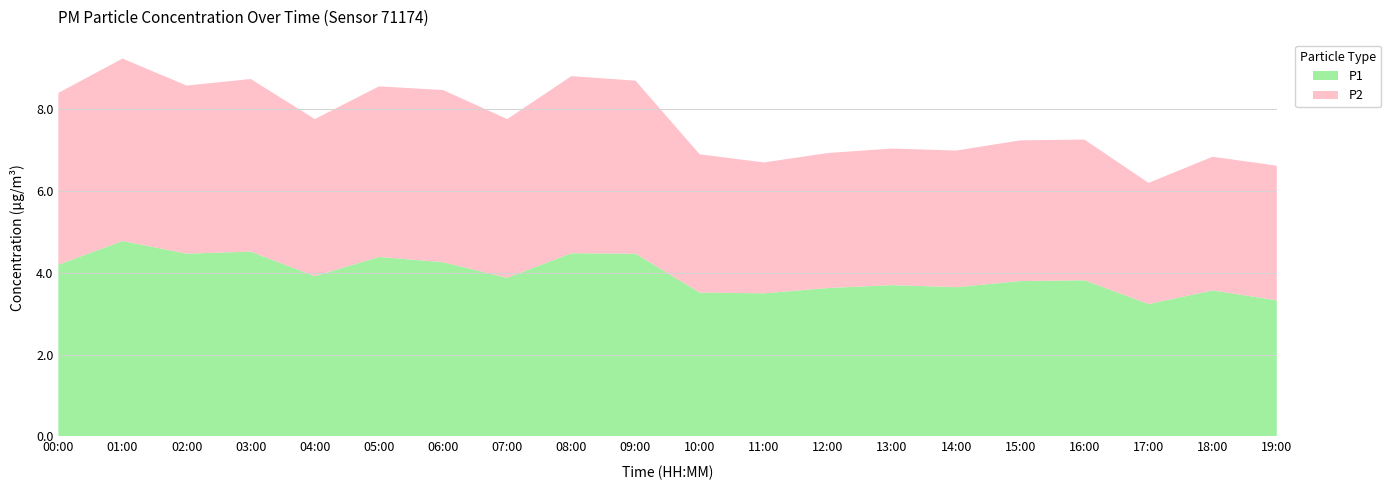

Reading left to right, what are all the values shown in this chart?

P1: 00:00=4.2	01:00=4.8	02:00=4.5	03:00=4.5	04:00=3.9	05:00=4.4	06:00=4.3	07:00=3.9	08:00=4.5	09:00=4.5	10:00=3.5	11:00=3.5	12:00=3.6	13:00=3.7	14:00=3.6	15:00=3.8	16:00=3.8	17:00=3.2	18:00=3.6	19:00=3.3
P2: 00:00=4.2	01:00=4.5	02:00=4.1	03:00=4.2	04:00=3.8	05:00=4.2	06:00=4.2	07:00=3.9	08:00=4.3	09:00=4.2	10:00=3.4	11:00=3.2	12:00=3.3	13:00=3.3	14:00=3.3	15:00=3.4	16:00=3.4	17:00=3.0	18:00=3.3	19:00=3.3